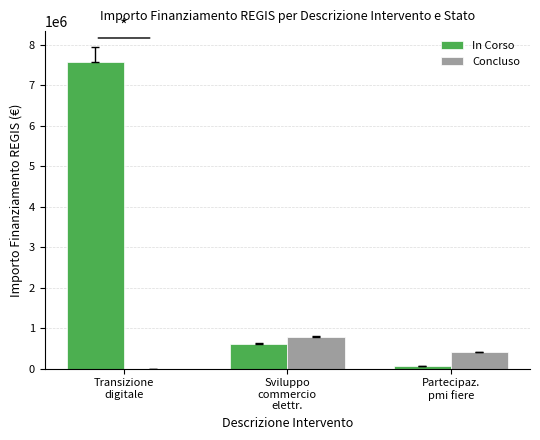

The Concluso series shows 400000 at Partecipaz.
pmi fiere. True or false?

True